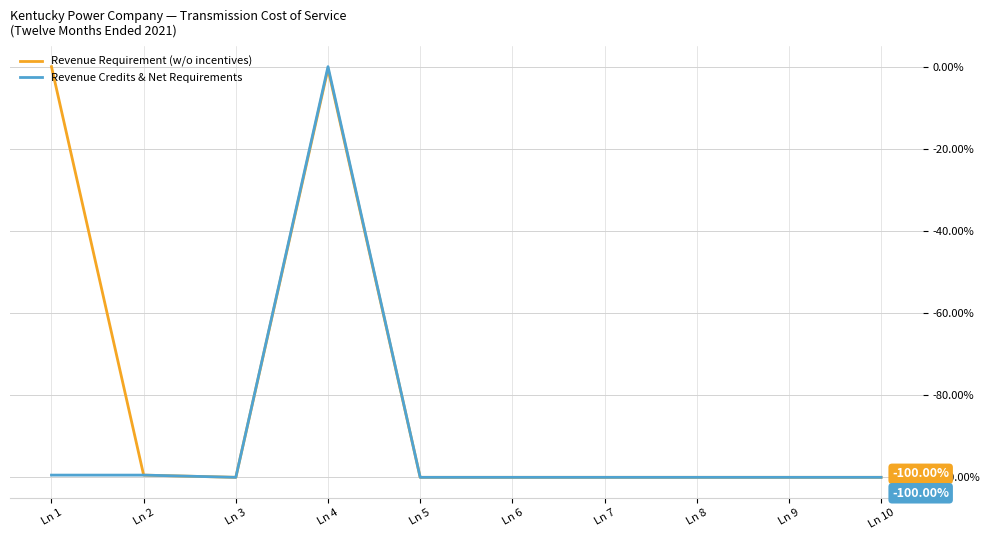

Is it true that Revenue Requirement (w/o incentives) equals -100.0 at Ln 5?

True